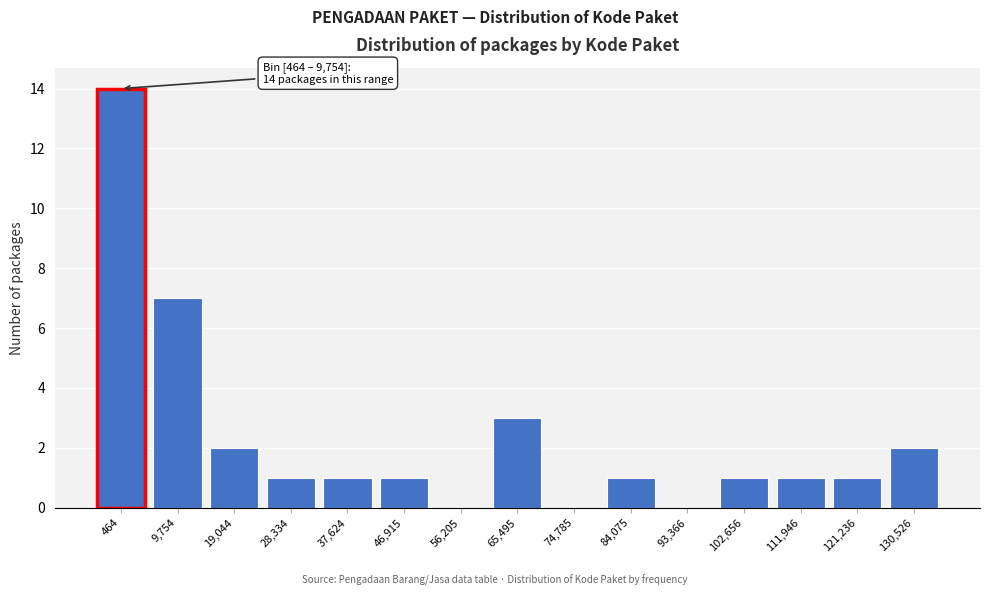

Reading left to right, what are all the values shown in this chart?

464=14	9,754=7	19,044=2	28,334=1	37,624=1	46,915=1	56,205=0	65,495=3	74,785=0	84,075=1	93,366=0	102,656=1	111,946=1	121,236=1	130,526=2